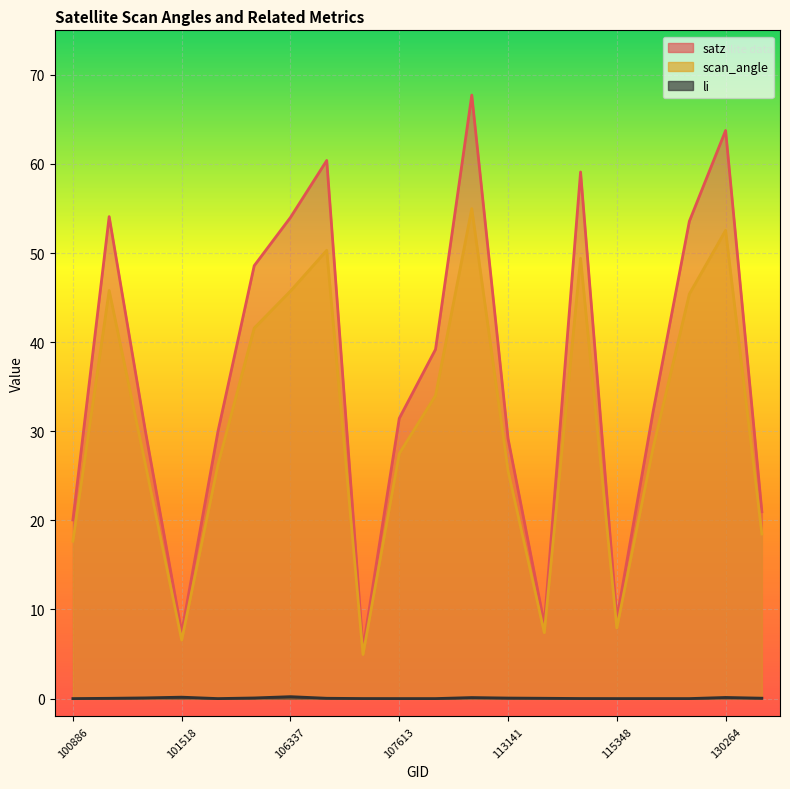

At which category is the sum across all series the highest?

112799